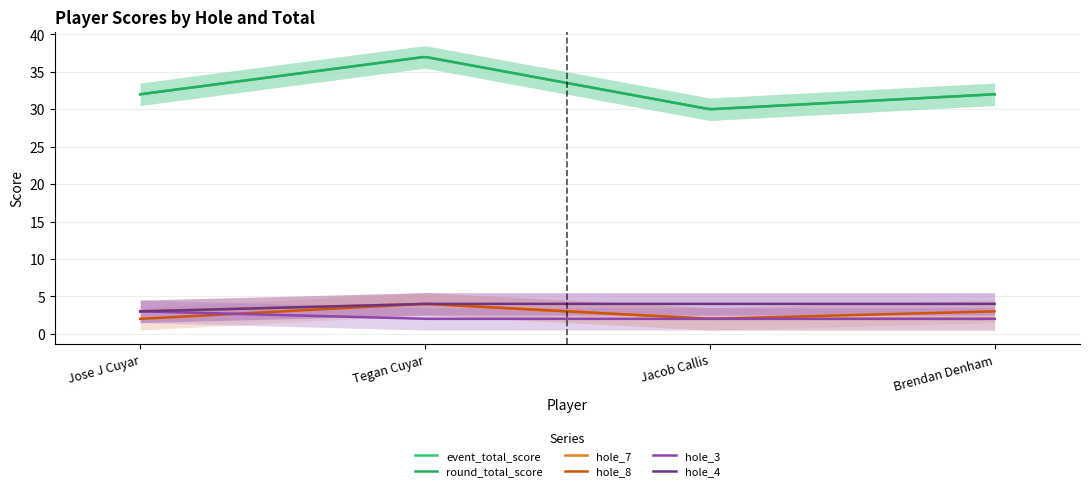

Where does the hole_8 series first go above 3?

Tegan Cuyar